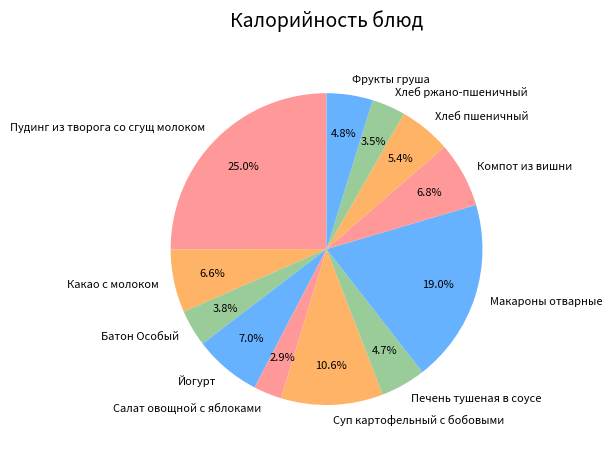

To the nearest percent, what portion does Йогурт represent?

7%